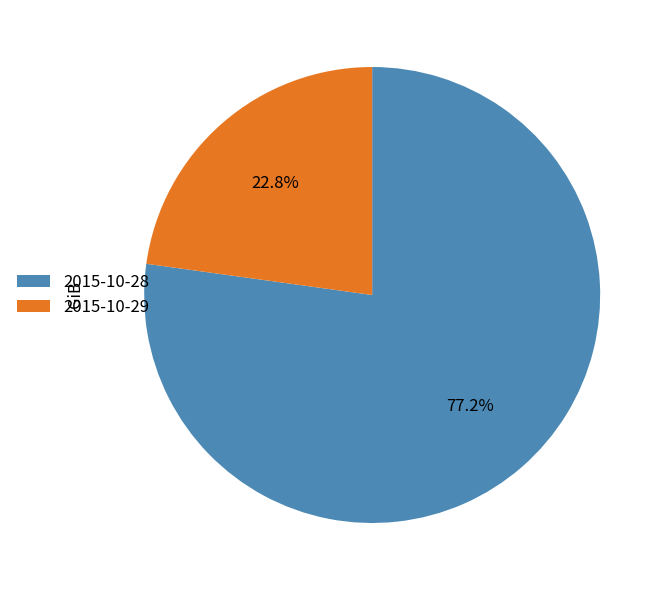

Does any single category account for the majority?

Yes